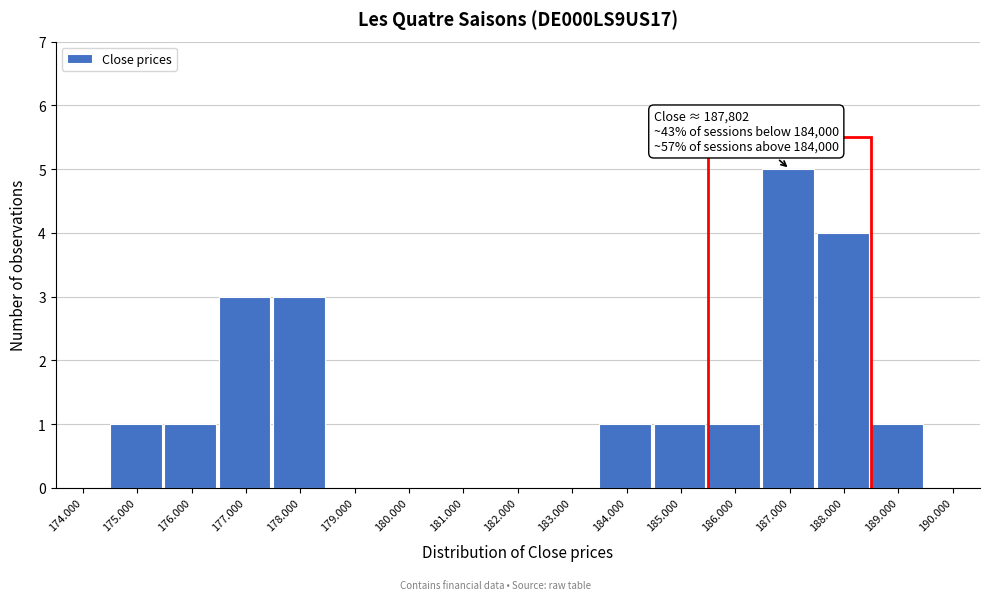

Reading left to right, what are all the values shown in this chart?

174.000=0	175.000=1	176.000=1	177.000=3	178.000=3	179.000=0	180.000=0	181.000=0	182.000=0	183.000=0	184.000=1	185.000=1	186.000=1	187.000=5	188.000=4	189.000=1	190.000=0